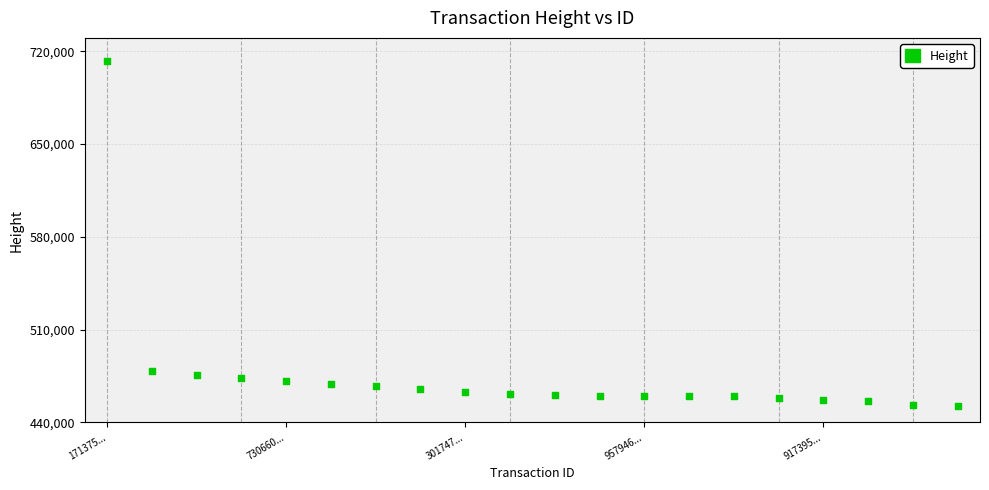

What is the range of Y values (max minus min)?

259580